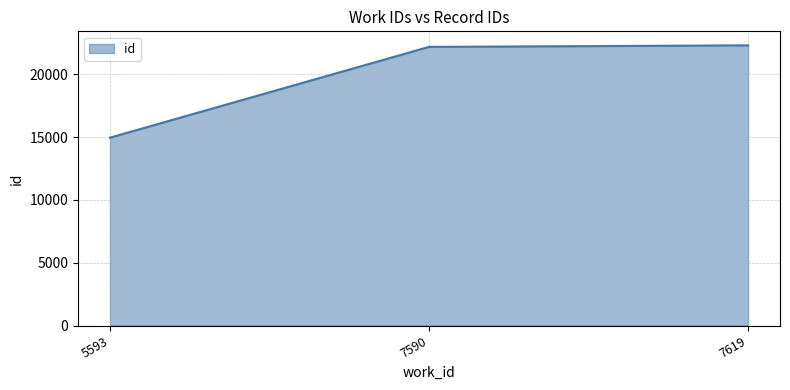

What is the smallest value displayed?

14955